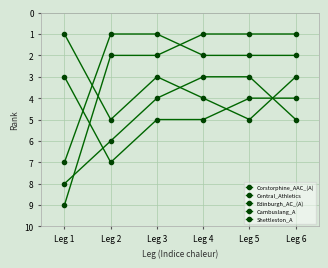

At which category does Edinburgh_AC_(A) reach its first local valley?

Leg 3